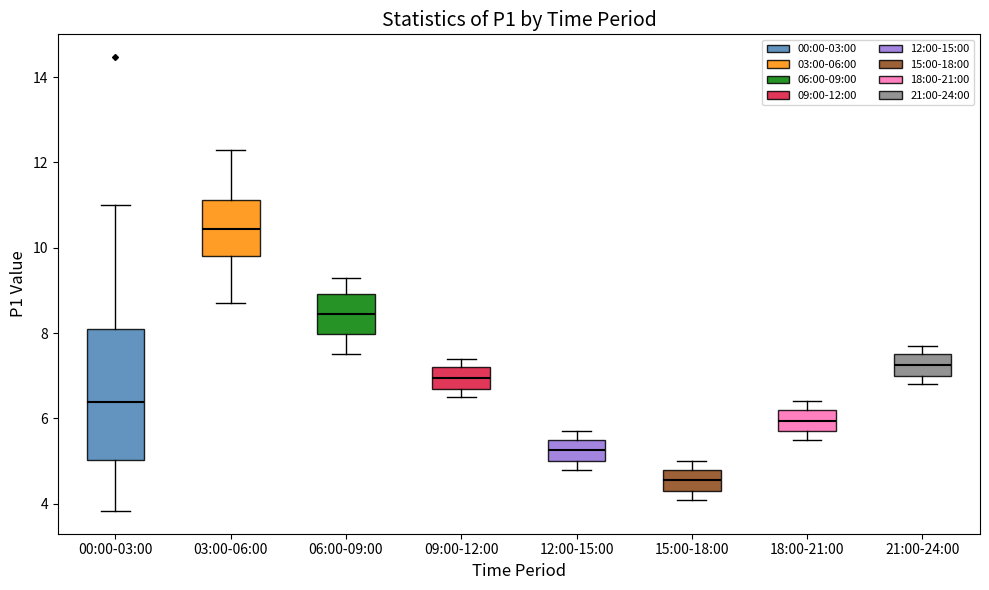

Reading left to right, transcribe this box plot: for each box, give where its median line is, the range the box spans, and where its two whiskers end, as read against the y-axis. The values are not printed on the chart, so give them approximately, as read against the axis.

00:00-03:00: median 6.4, box 5.0 to 8.2, whiskers 3.8 to 11.0
03:00-06:00: median 10.4, box 9.8 to 11.2, whiskers 8.8 to 12.4
06:00-09:00: median 8.4, box 8.0 to 9.0, whiskers 7.6 to 9.4
09:00-12:00: median 7.0, box 6.8 to 7.2, whiskers 6.6 to 7.4
12:00-15:00: median 5.2, box 5.0 to 5.6, whiskers 4.8 to 5.8
15:00-18:00: median 4.6, box 4.4 to 4.8, whiskers 4.2 to 5.0
18:00-21:00: median 6.0, box 5.8 to 6.2, whiskers 5.6 to 6.4
21:00-24:00: median 7.2, box 7.0 to 7.6, whiskers 6.8 to 7.8